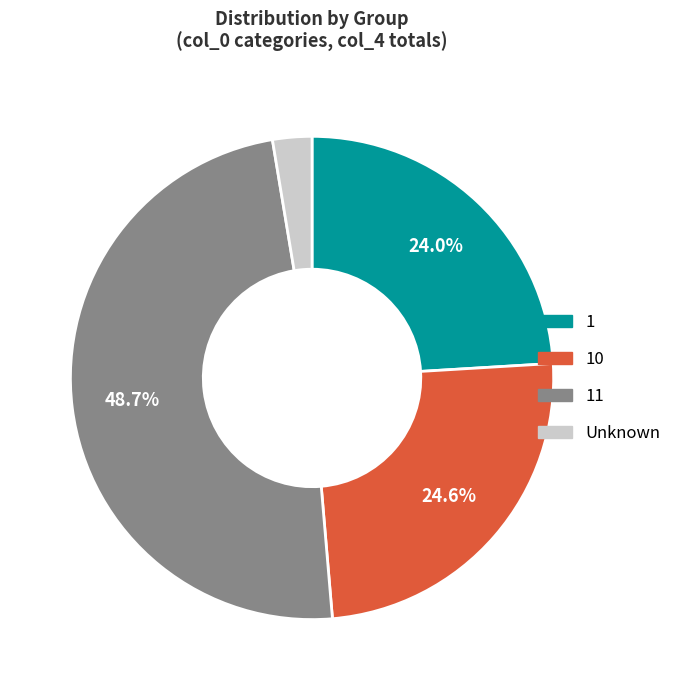

How much of the chart is everything except 1?

76.0%